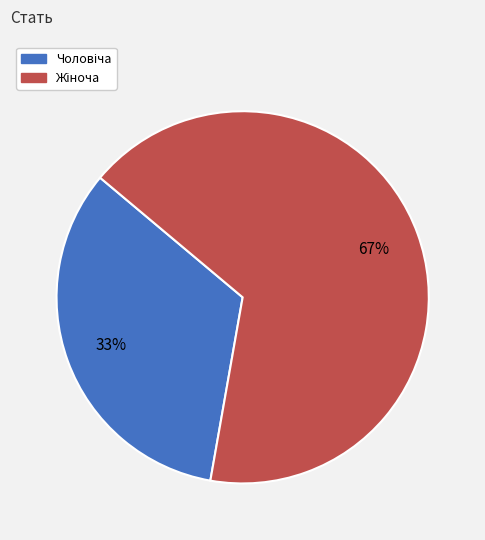

Is there any slice that represents more than half of the pie?

Yes